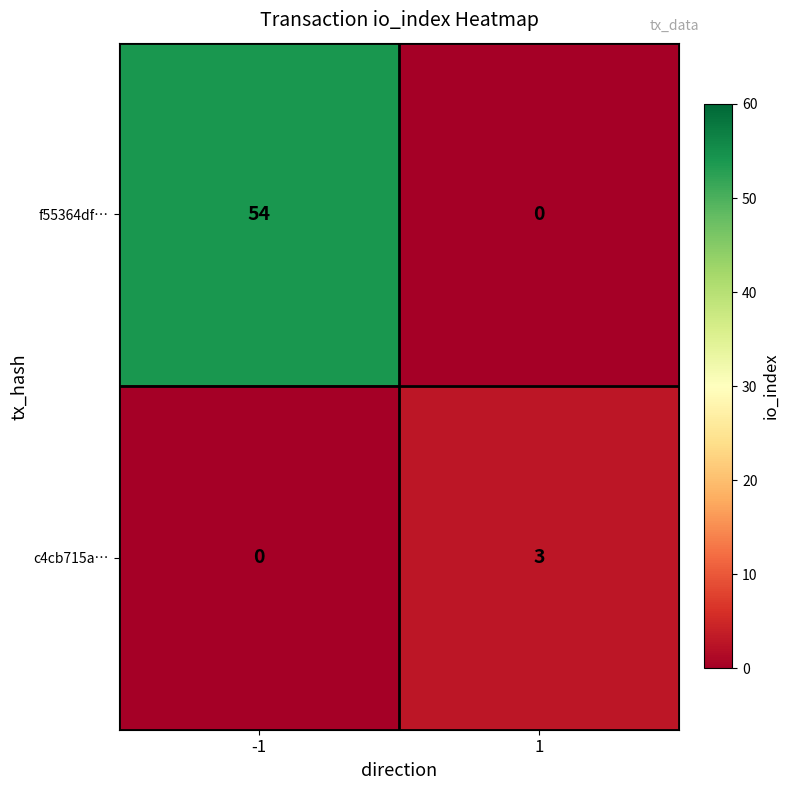

What is the spread (max minus min) of values at -1?

54